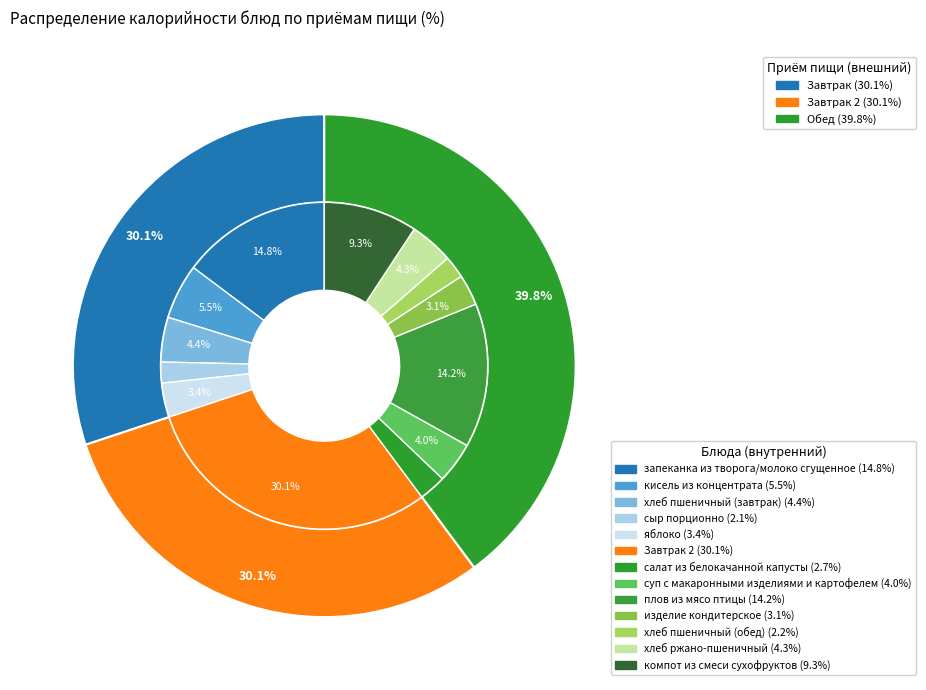

The салат из белокачанной капусты slice represents 3% of the pie. True or false?

True